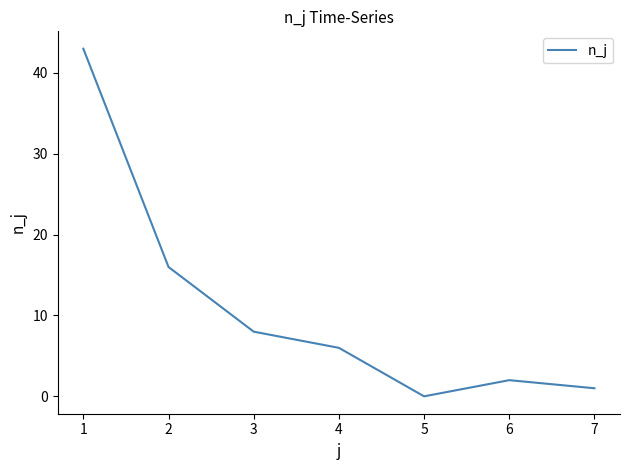

Reading left to right, what are all the values shown in this chart?

1=43	2=16	3=8	4=6	5=0	6=2	7=1